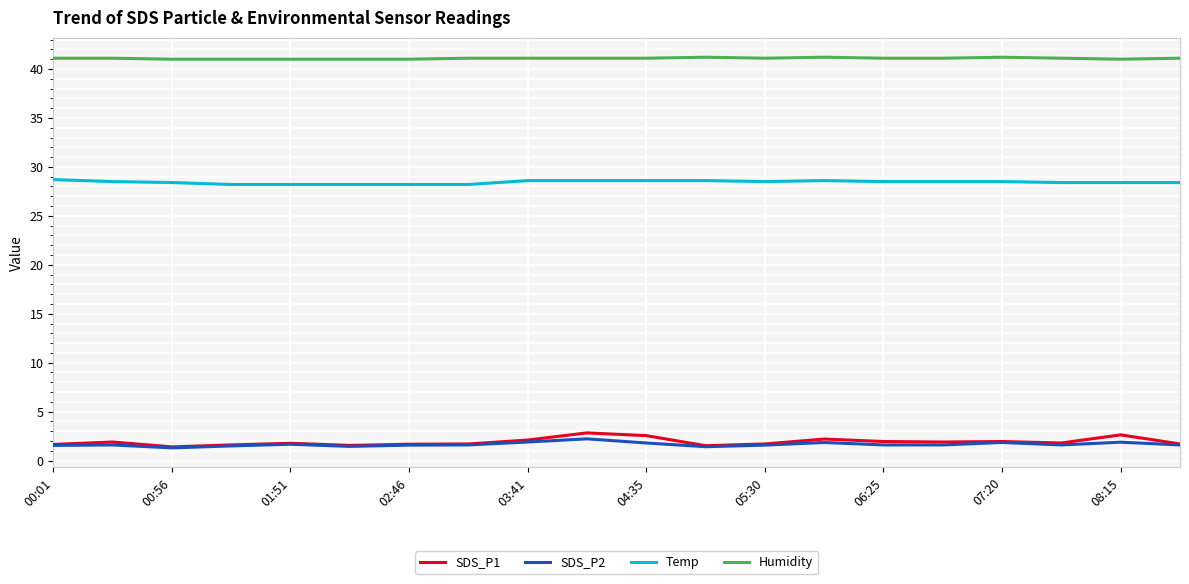

Which series has the widest spread of values?

SDS_P1